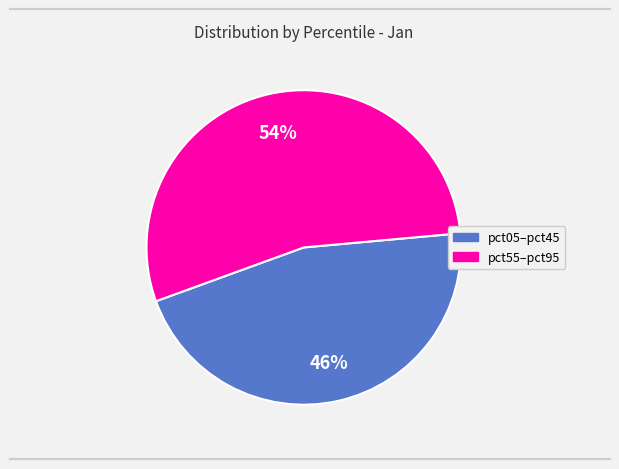

To the nearest percent, what is the difference between the largest and smallest slice percentages?

8%